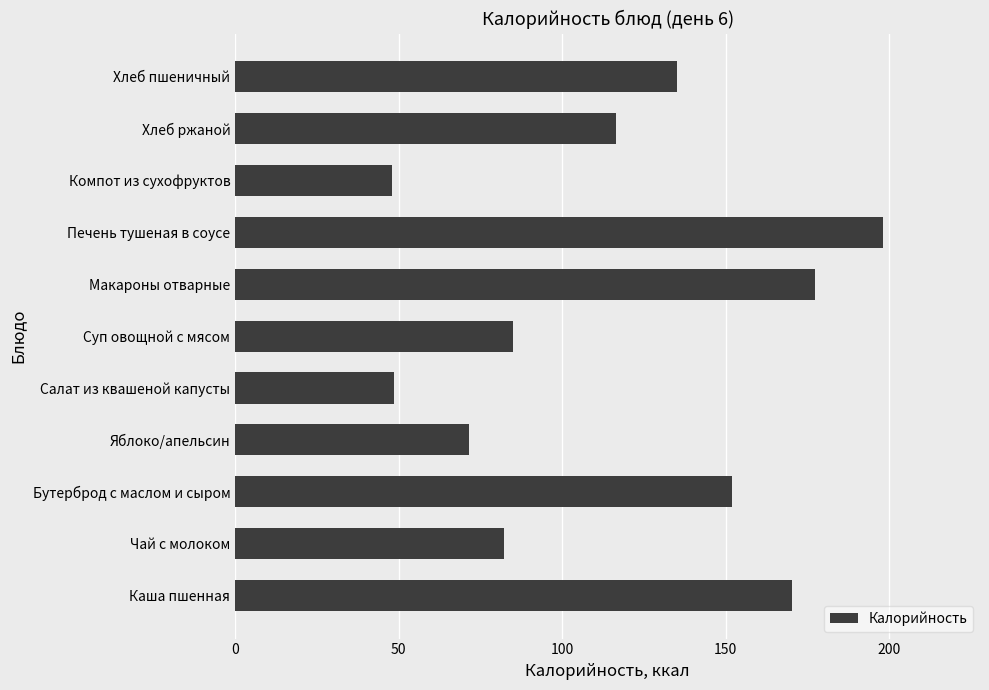

Which category has the highest value across all series?

Печень тушеная в соусе